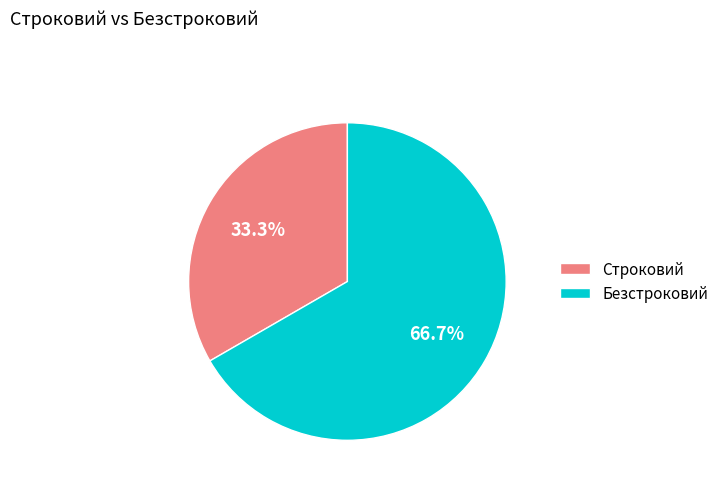

To the nearest percent, what percentage of the pie is Безстроковий?

67%